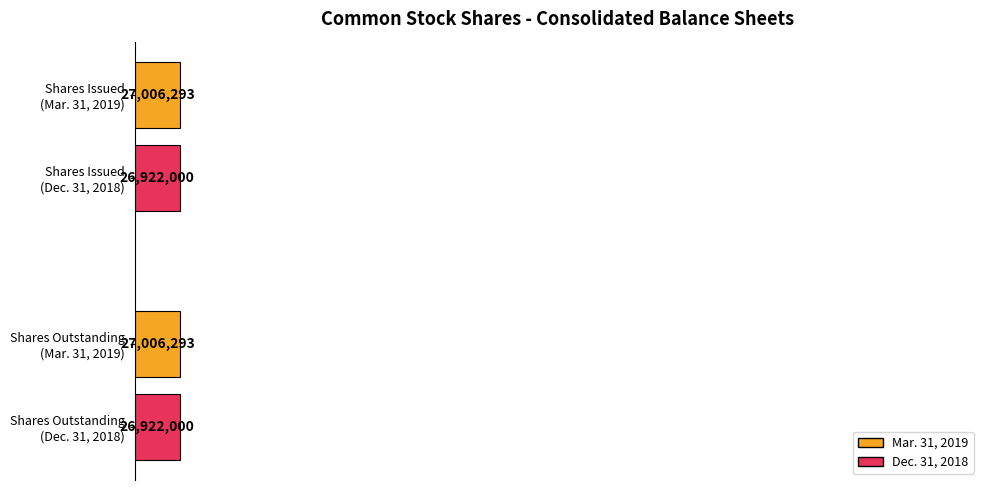

What is the value of the Dec. 31, 2018 bar at the 1st from the left?

26922000